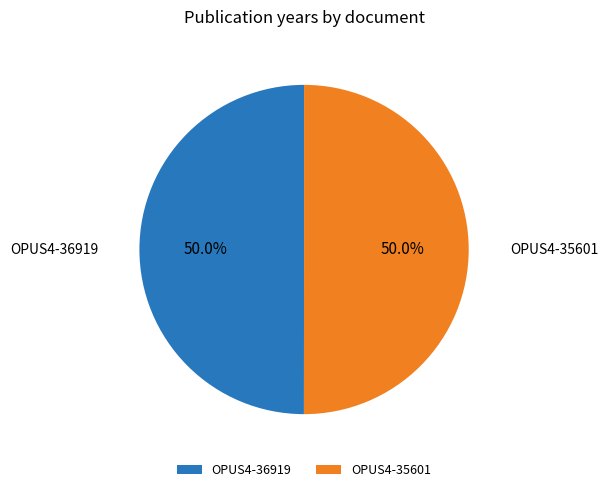

What is the ratio of the value at OPUS4-35601 to the value at OPUS4-36919?

1.0